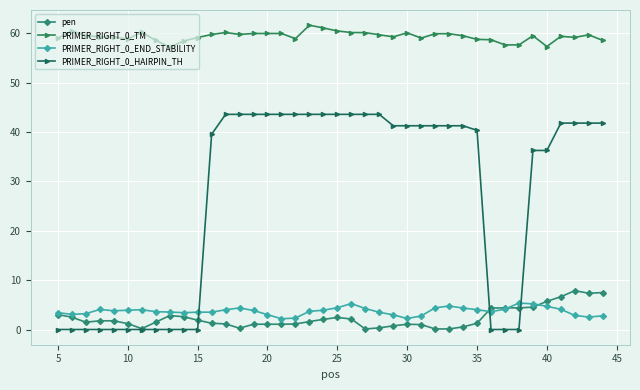

Is this an area chart (filled region under the line)?

No